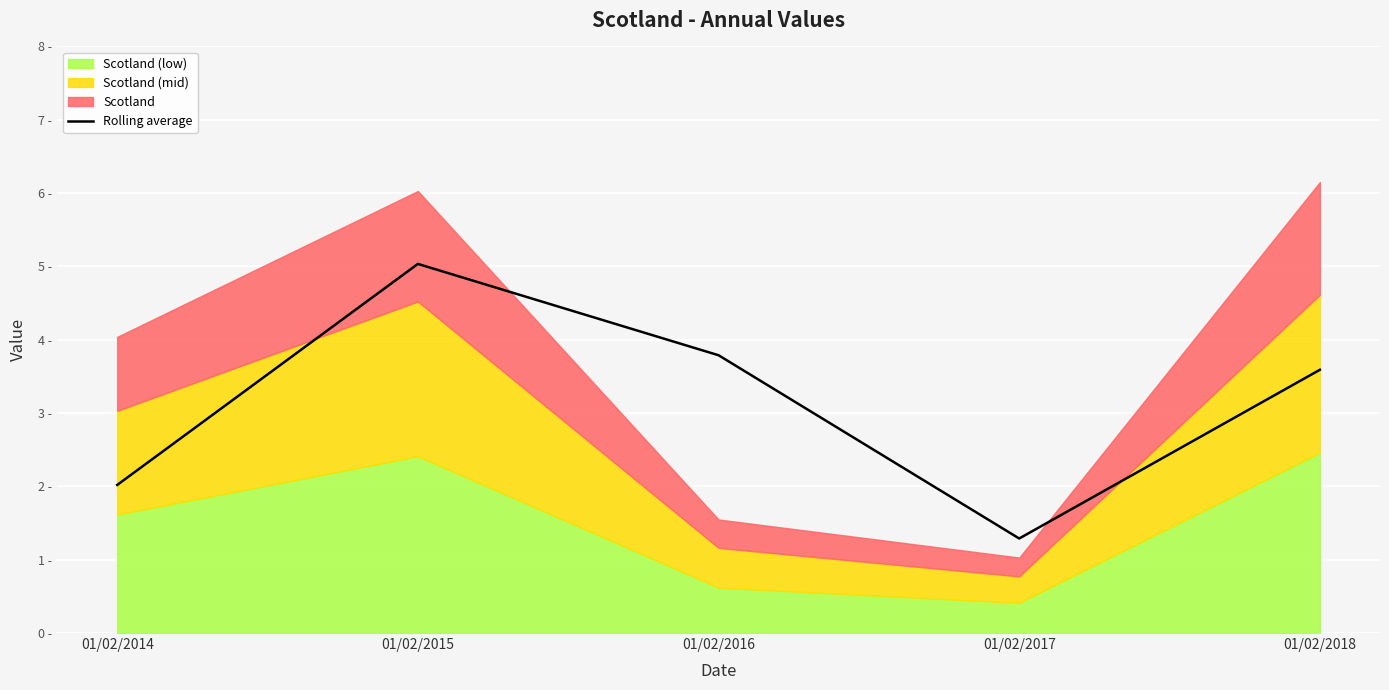

List the labels in order of value, smallest first.

01/02/2017, 01/02/2014, 01/02/2018, 01/02/2016, 01/02/2015